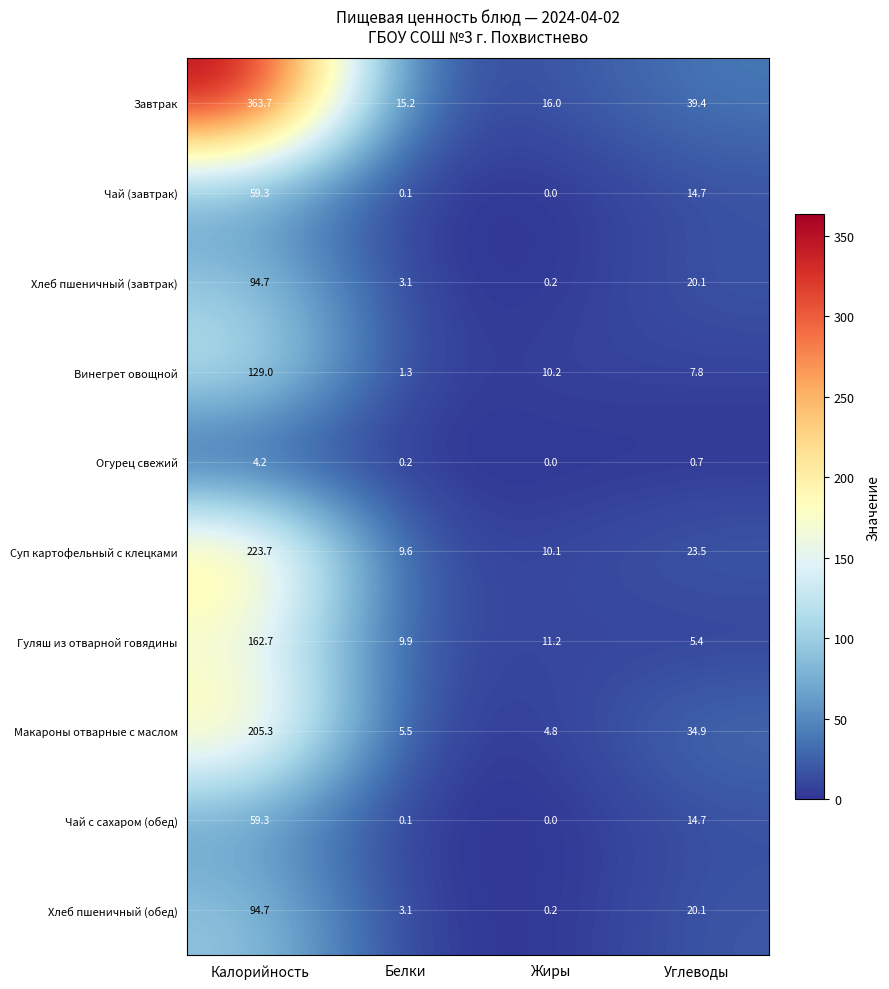

Which category has the lowest value in the Огурец свежий series?

Жиры